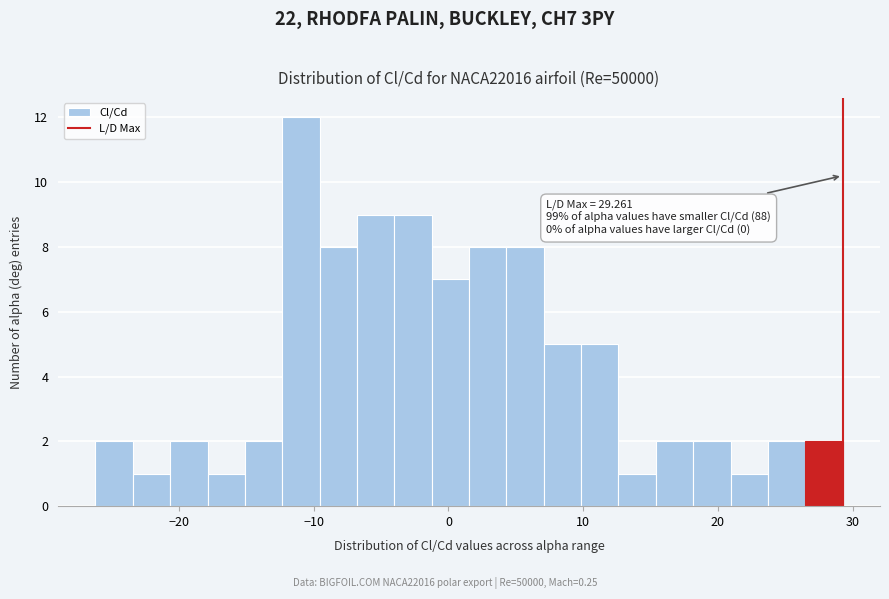

Around what value on the x-axis is the tallest bar? Give the approximate position of its centre, as read against the axis.

-11